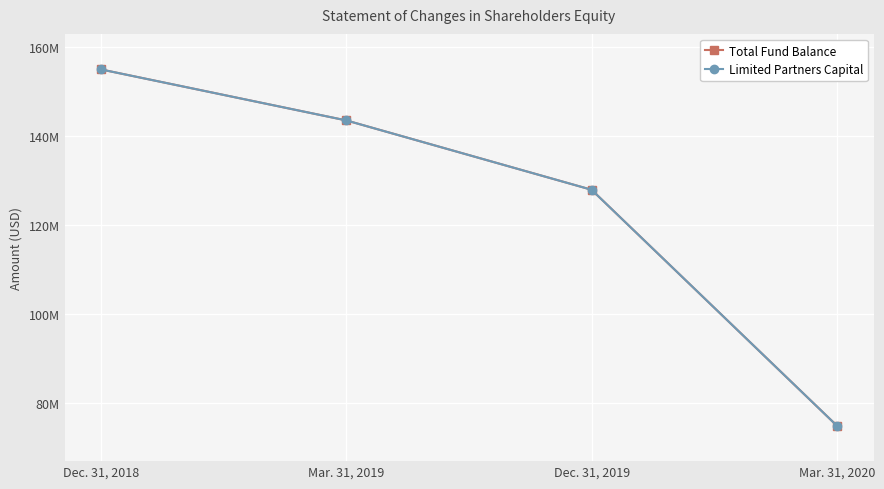

List the series in order of their peak value, highest first.

Total Fund Balance, Limited Partners Capital